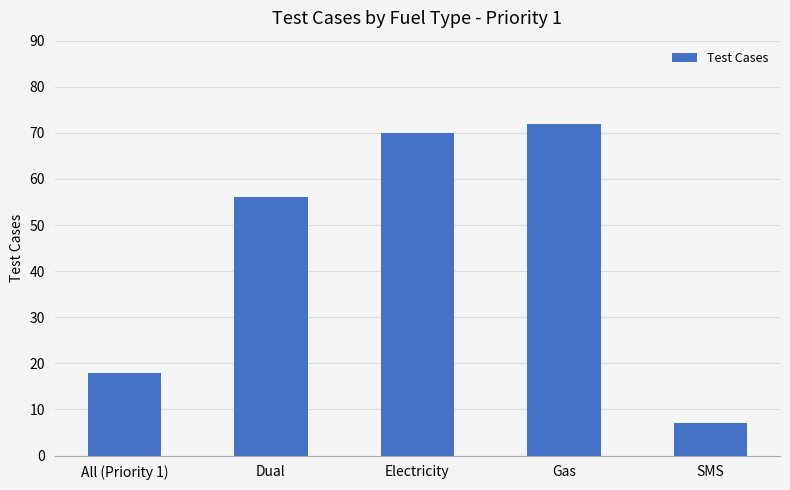

The value at Electricity is 70. True or false?

True